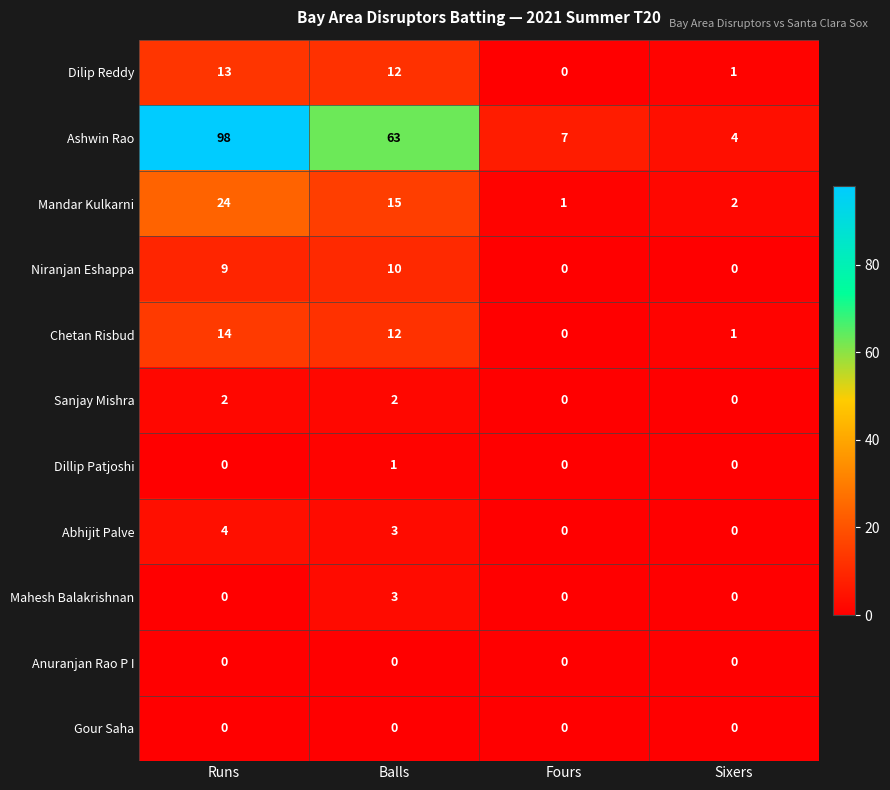

How many series are shown in this chart?

11